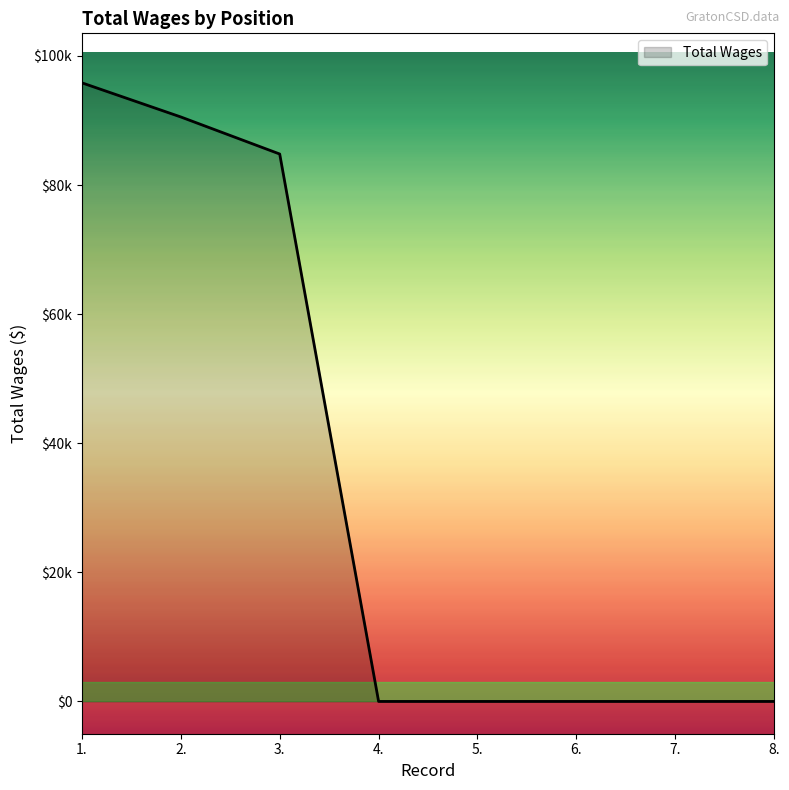

What is the greatest value displayed?

95841